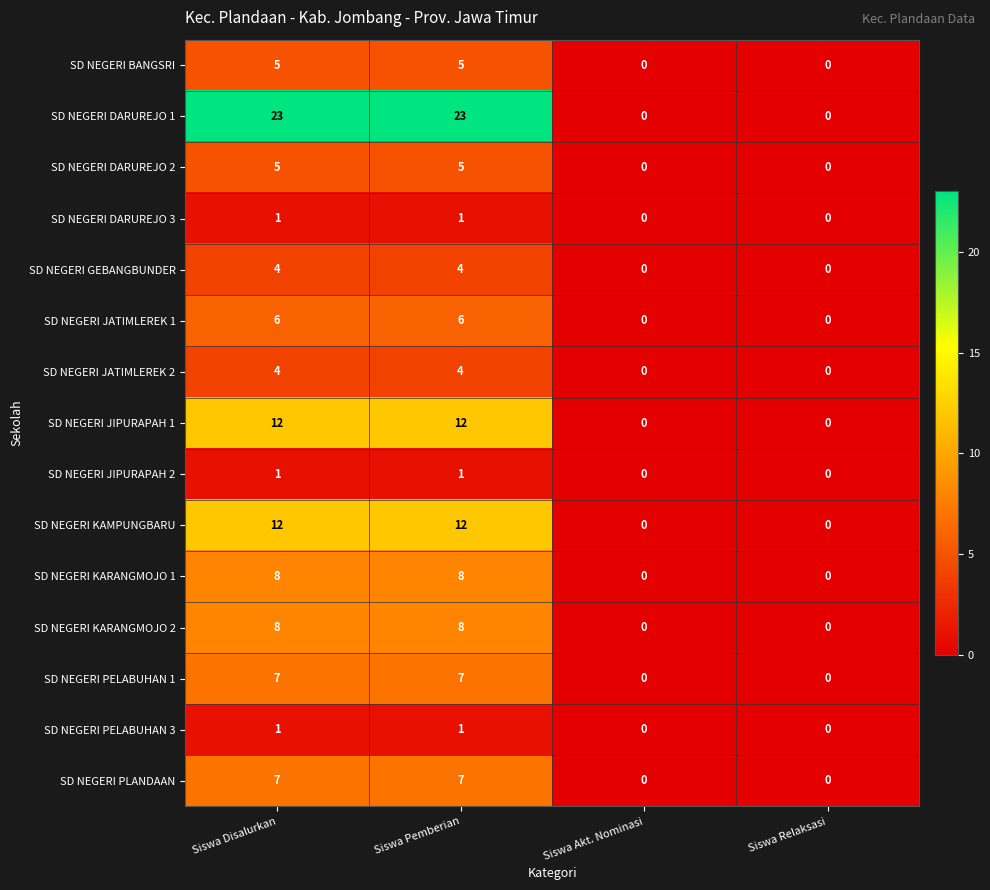

Which series has the largest total across all categories?

SD NEGERI DARUREJO 1